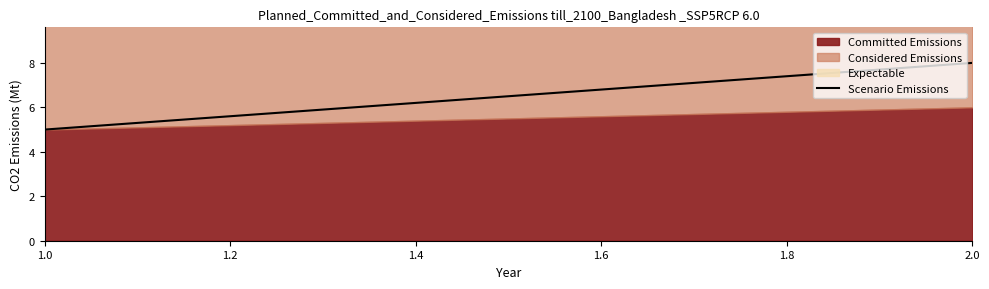

Reading right to left, transcribe all the data shown in this chart.

8	5